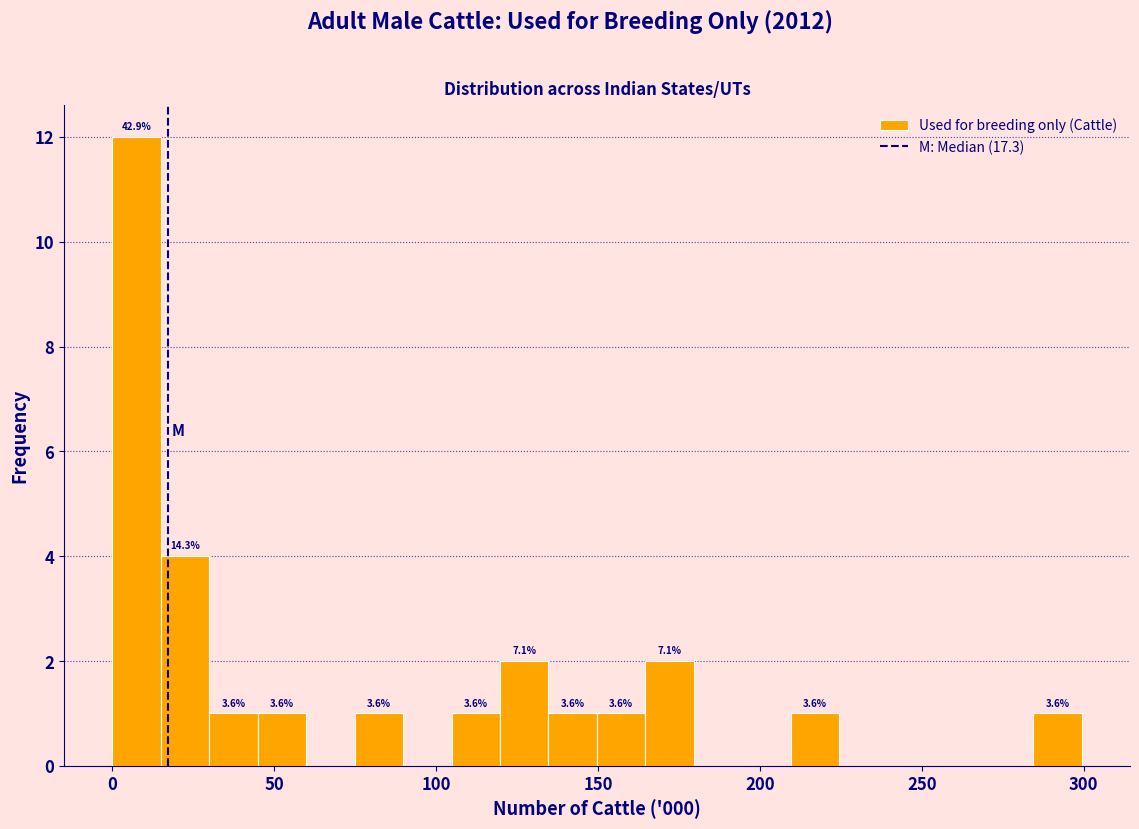

Read against the x-axis, roughly where is the centre of the tallest bar?

10